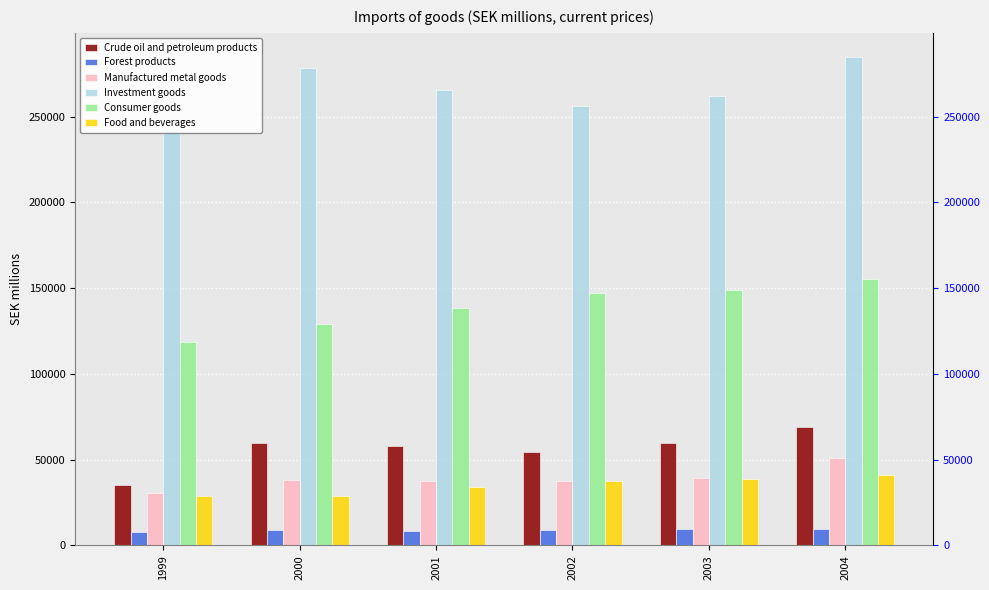

What is the sum of all Crude oil and petroleum products values?

336339